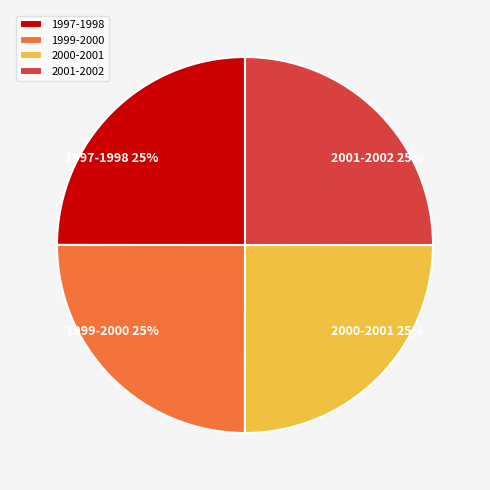

Does 2000-2001 account for over 50% of the chart?

No